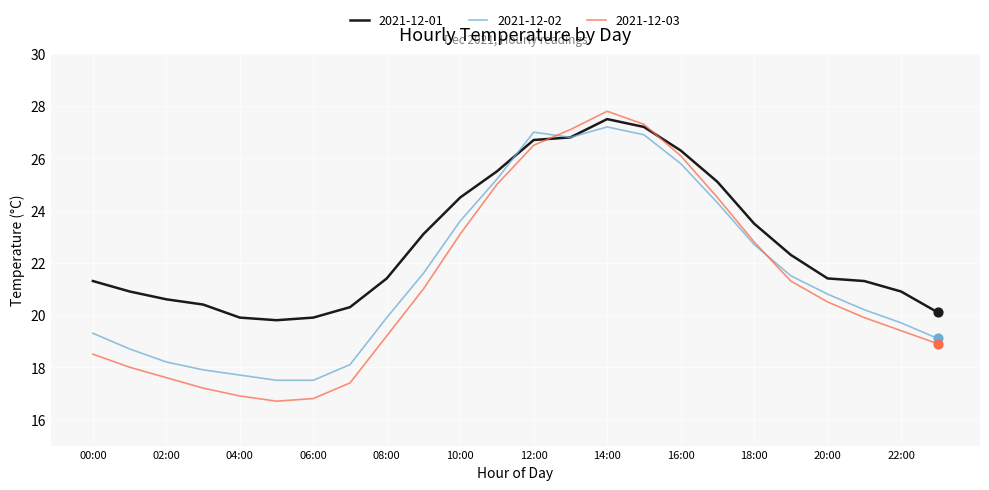

Which series has the largest range (max minus min)?

2021-12-03